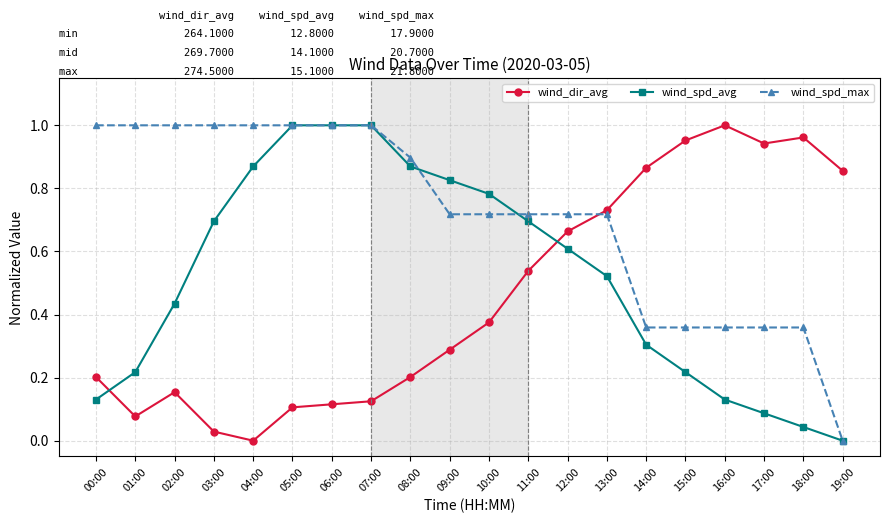

At which label does wind_dir_avg reach its peak?

16:00